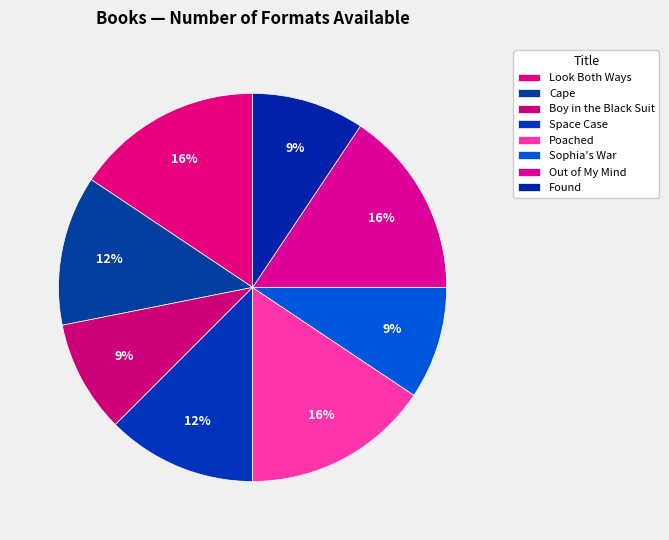

To the nearest percent, what percentage of the pie is Boy in the Black Suit?

9%